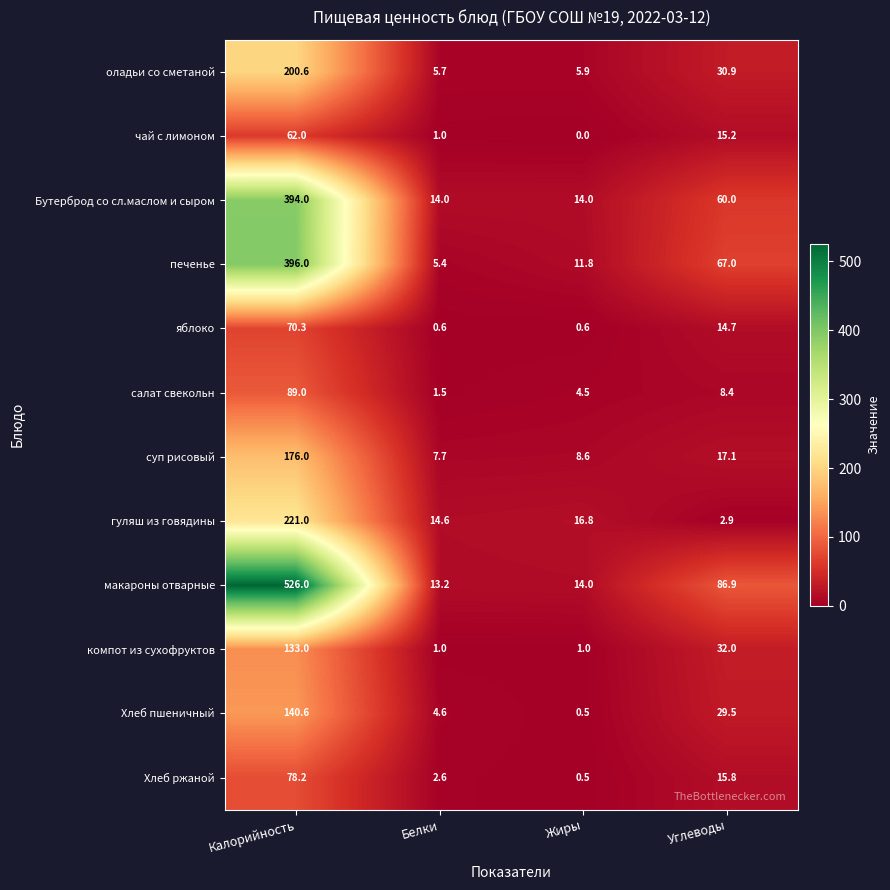

The яблоко series shows 0.6 at Белки. True or false?

True